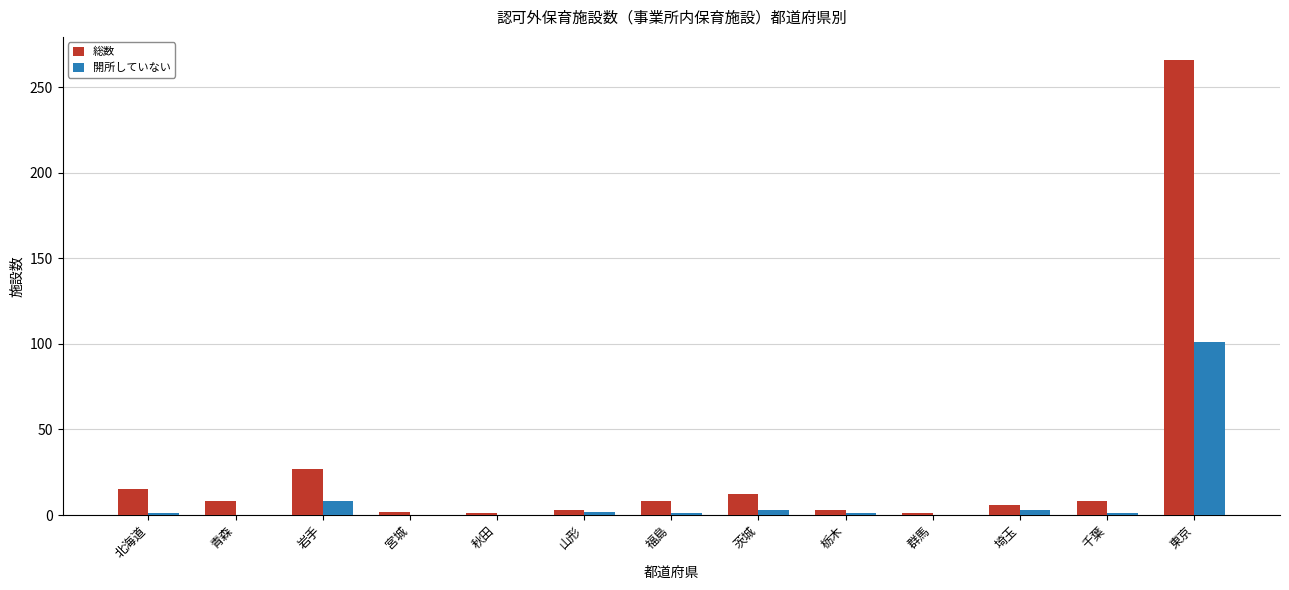

The 開所していない series shows 52 at 東京. True or false?

False